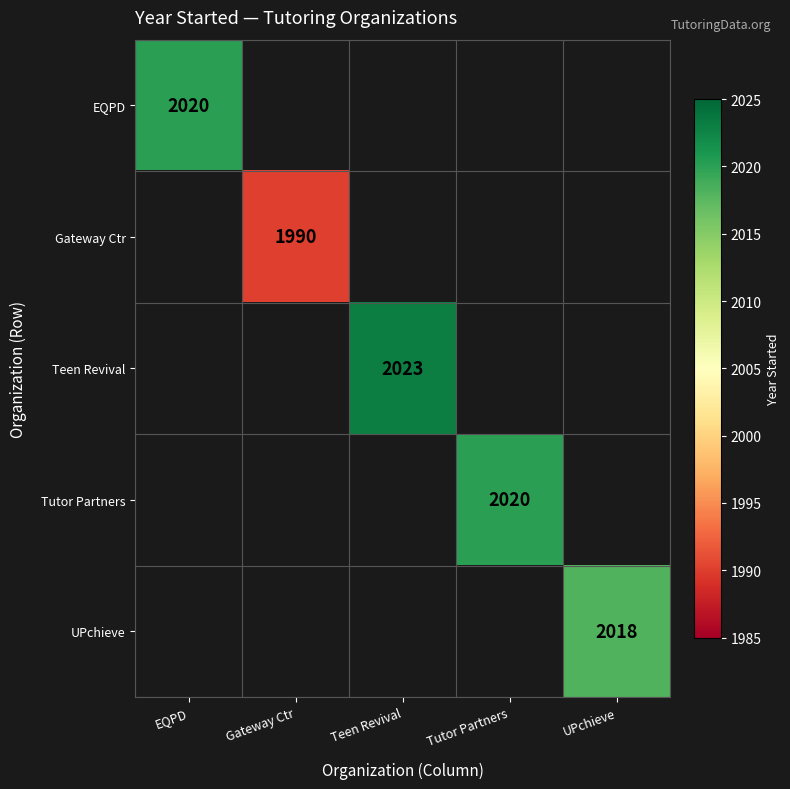

True or false: Tutor Partners has a value of 968 at Tutor Partners.

False